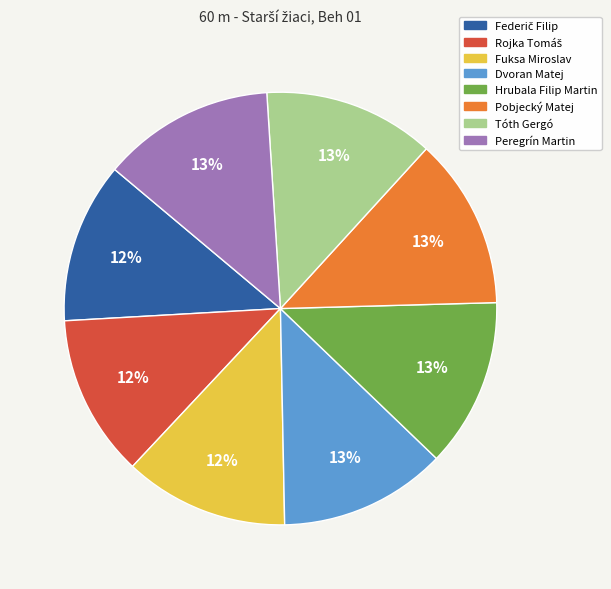

Is the sum of Fuksa Miroslav and Dvoran Matej greater than half?

No